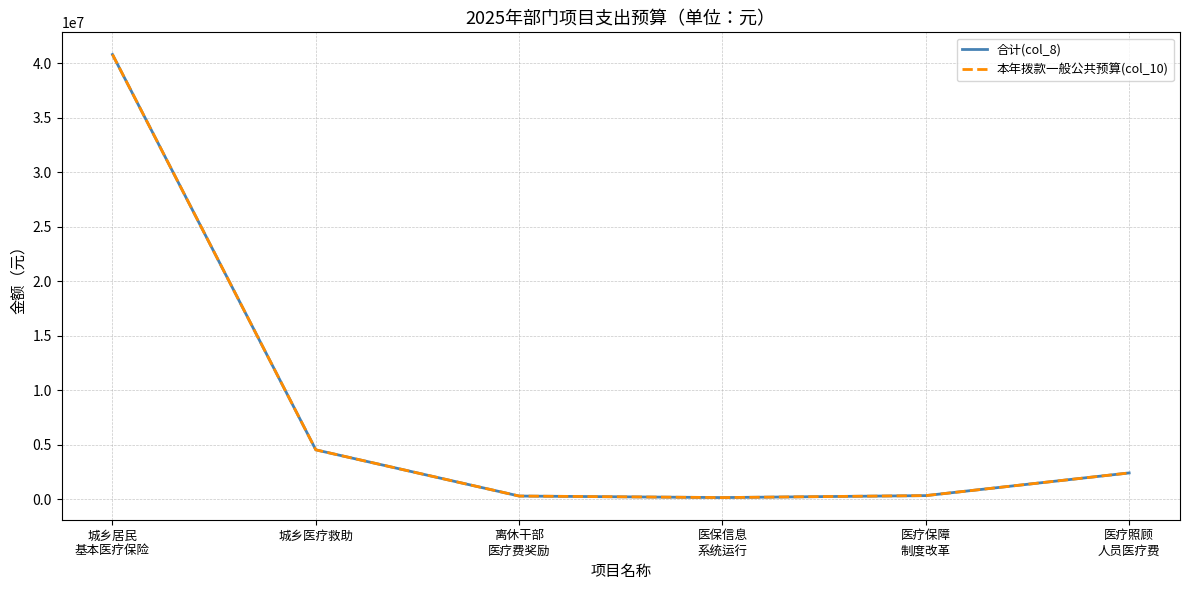

Is this an area chart (filled region under the line)?

No